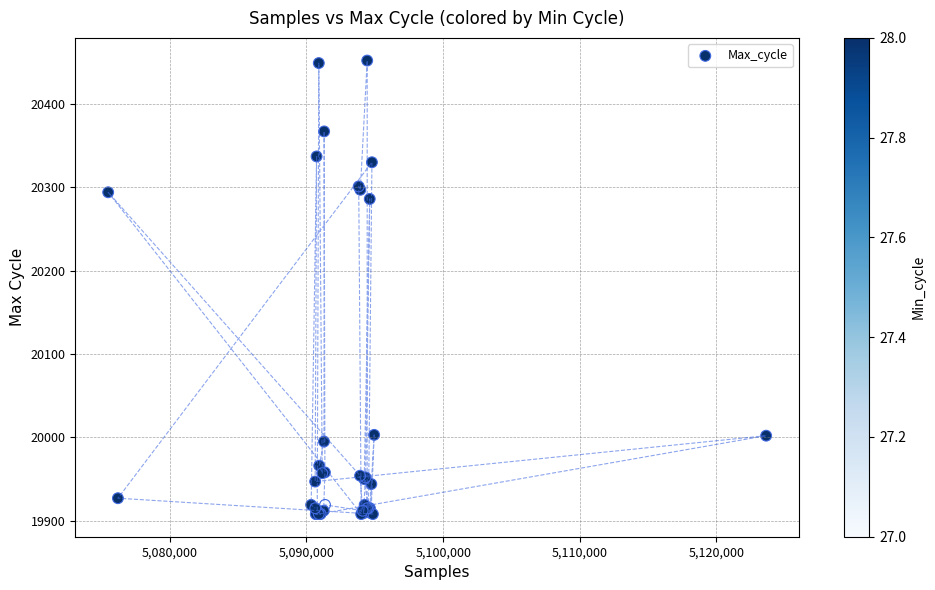

What Y value in the scatter plot is closest to 20180?

20286